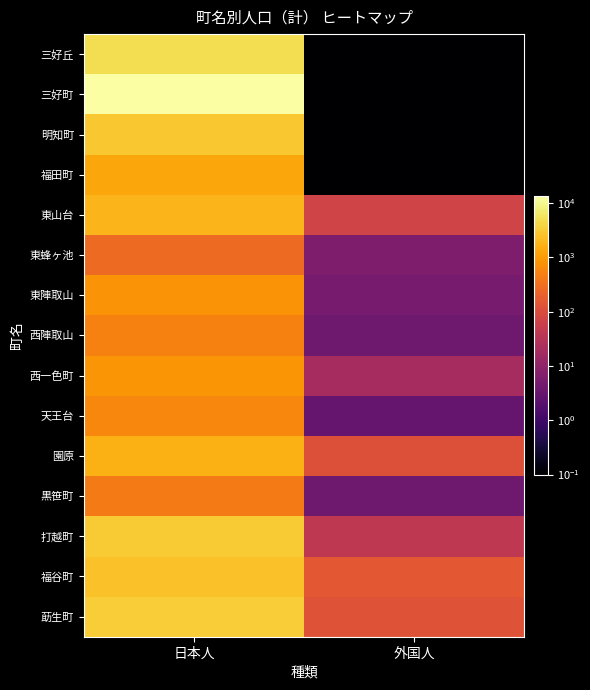

What is the spread (max minus min) of values at 日本人?

13159.0